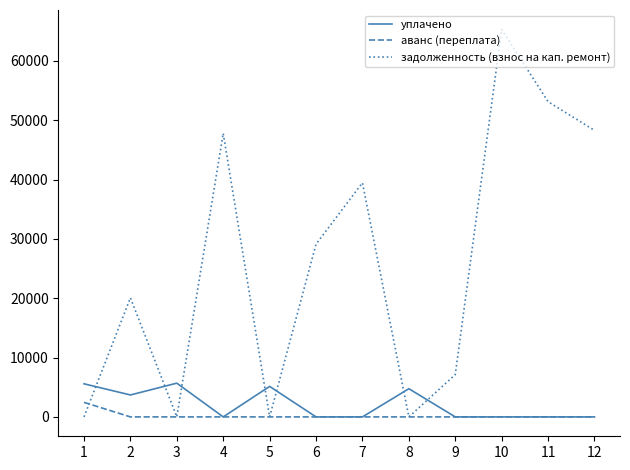

The value of задолженность (взнос на кап. ремонт) at 4 is 47785.9. True or false?

True